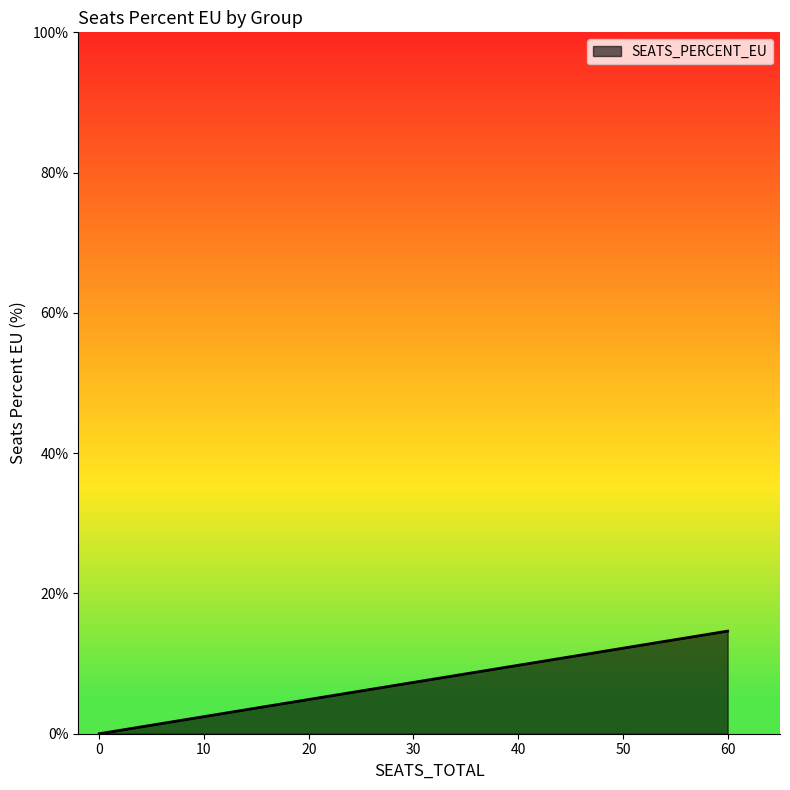

True or false: there are more than 2 points higher than both neighbors.

False